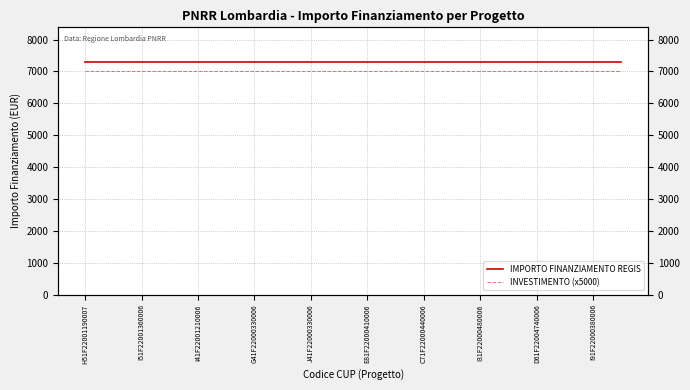

The IMPORTO FINANZIAMENTO REGIS series shows 3570 at I91F22000380006. True or false?

False